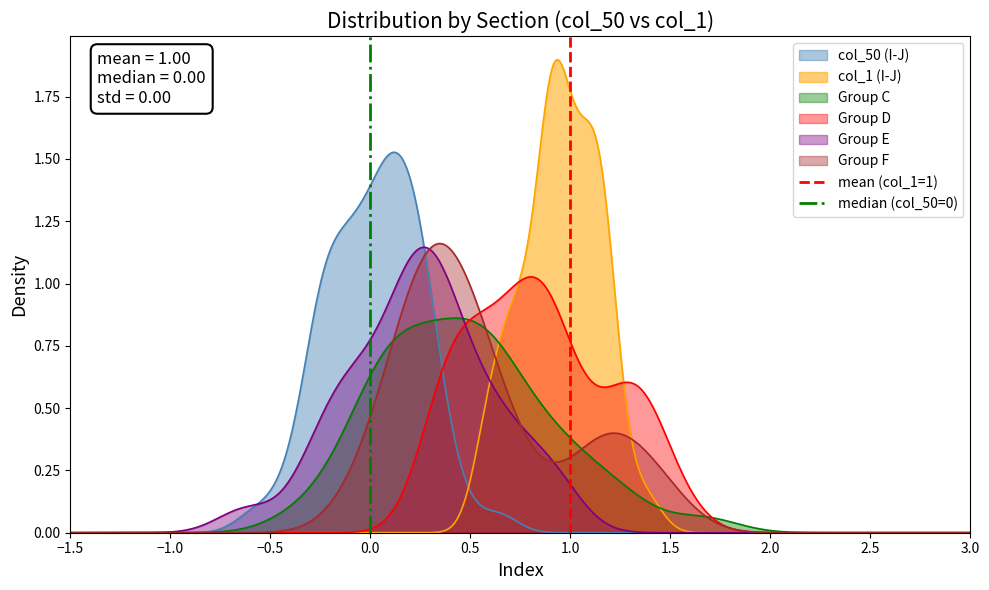

What is the maximum value for mean (col_1=1)?

1